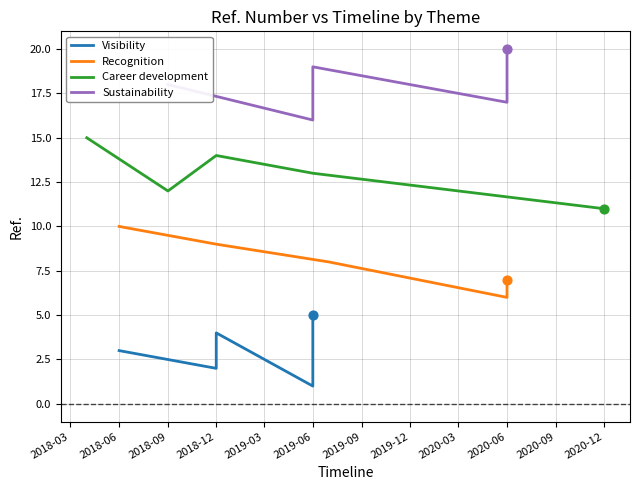

The Career development series shows 13 at 2019-06. True or false?

True